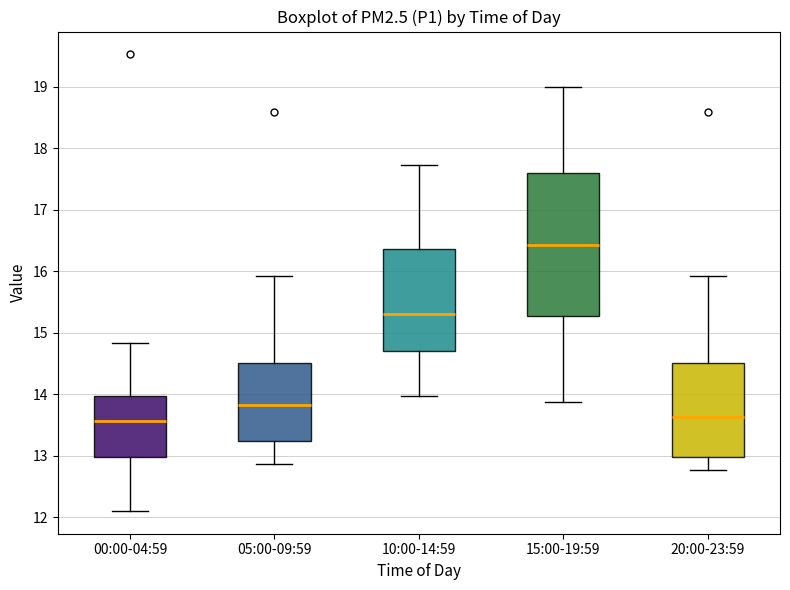

Where does the median line of the box for 20:00-23:59 sit on the y-axis? The values are not printed on the chart, so give them approximately, as read against the axis.

13.6